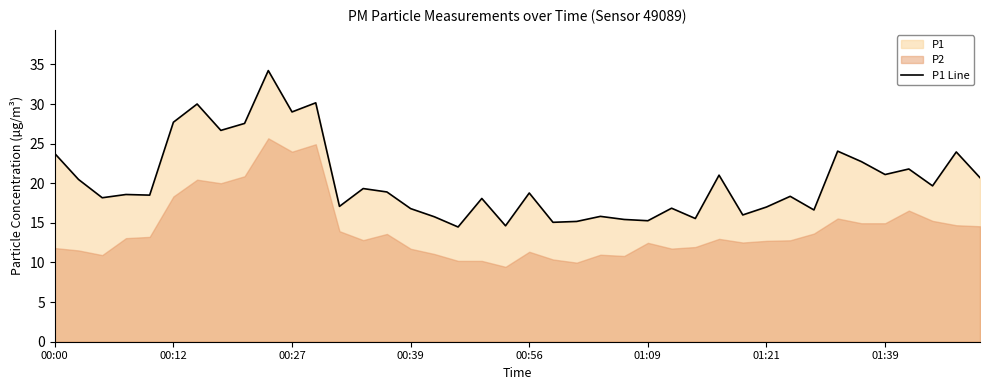

Approximately how many times larger is the value at 8 compared to 24?

1.8